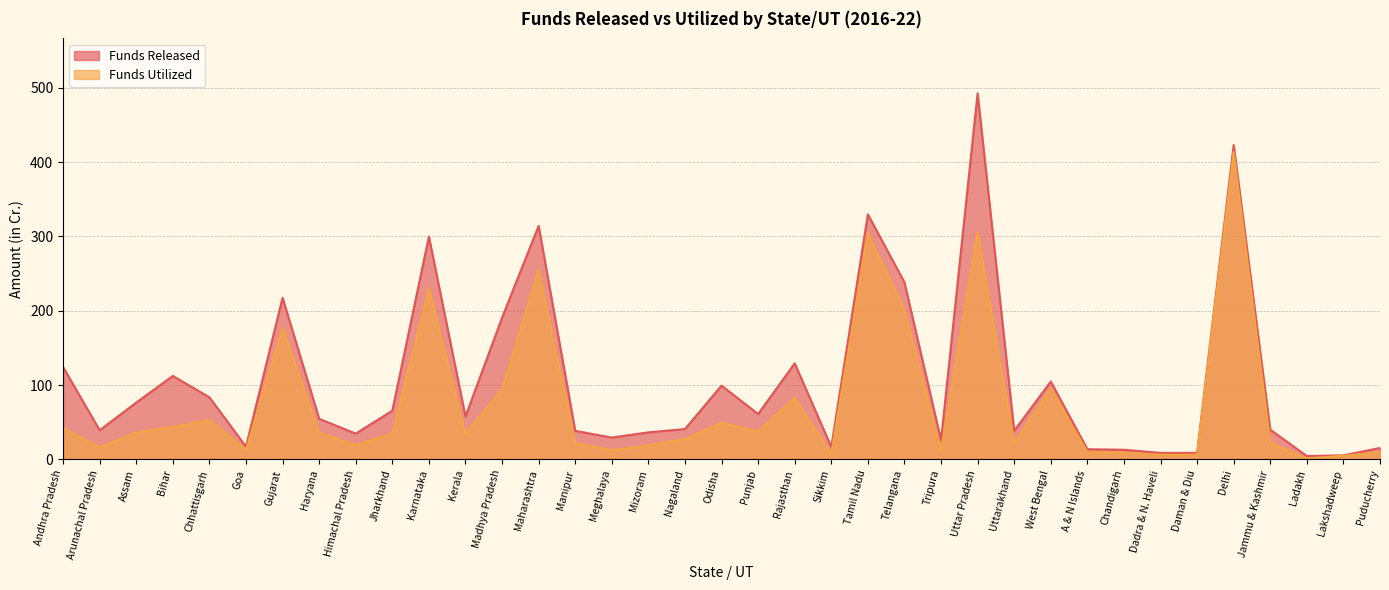

What is the label of the 4th point from the left?

Bihar